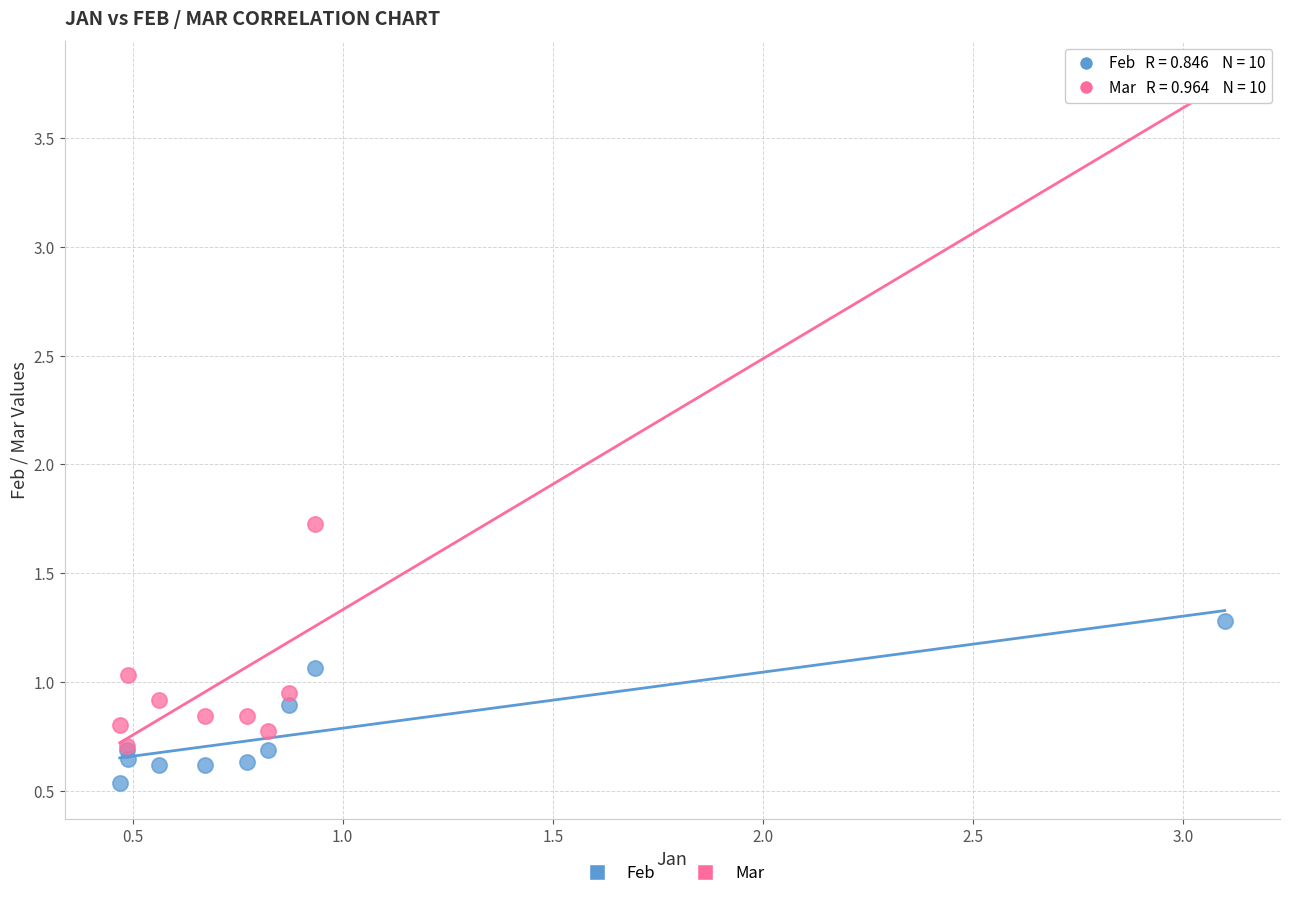

Which series has the widest spread of Y values?

Mar